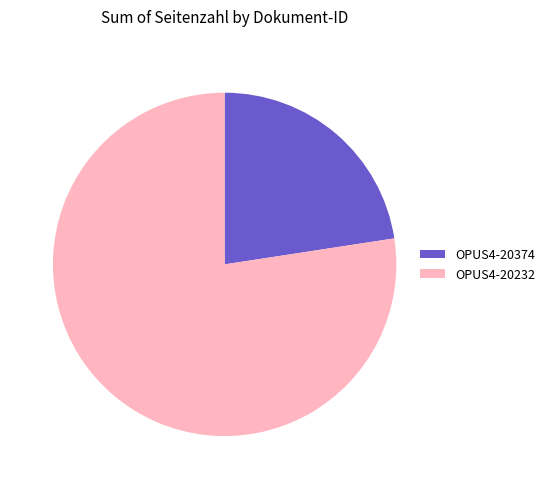

Rank the categories by value from highest to lowest.

OPUS4-20232, OPUS4-20374